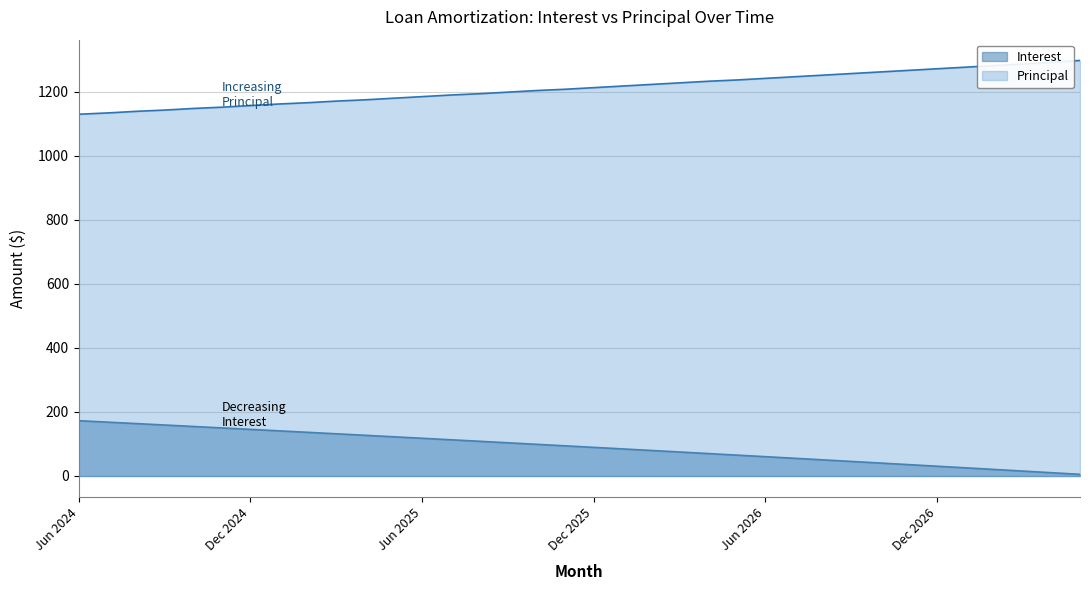

What is the sum of all Principal values?

43624.0